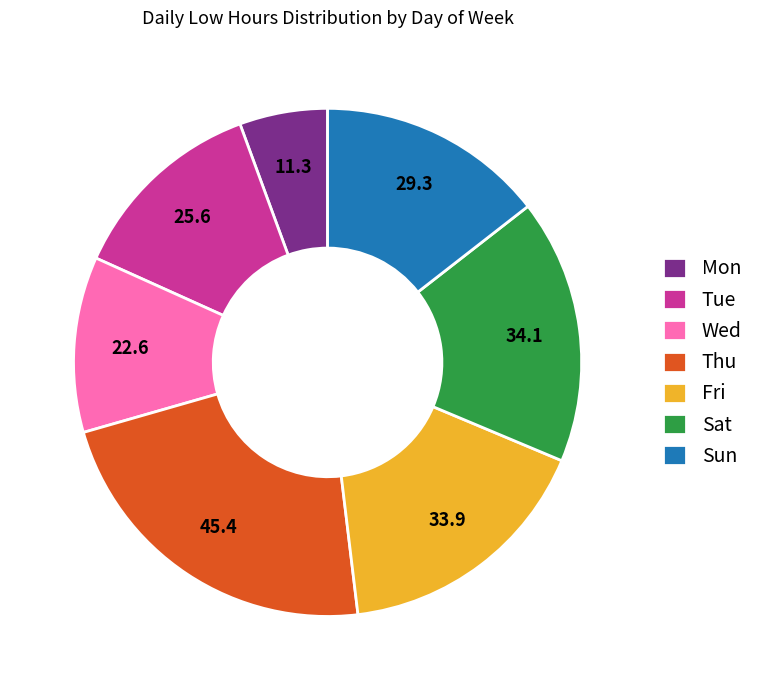

Is there a majority slice in this chart?

No